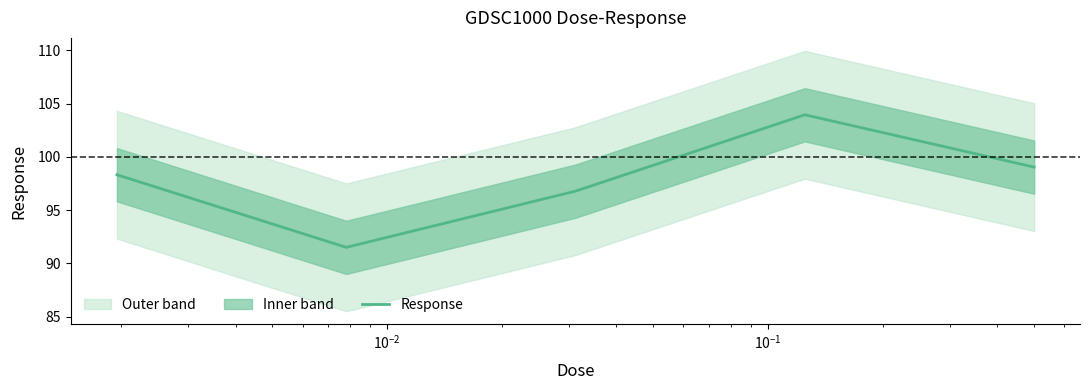

What is the minimum value for Response?

91.5